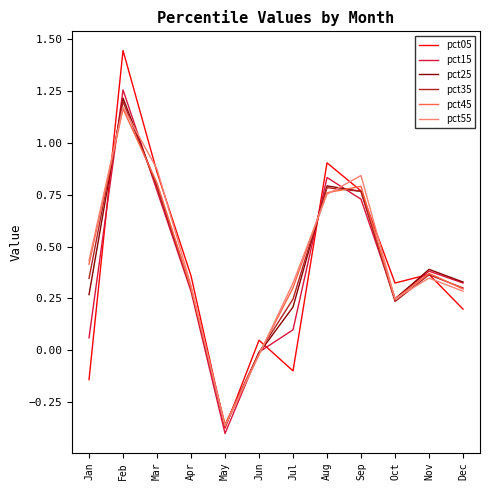

How many values in the pct45 series exceed 0?

10